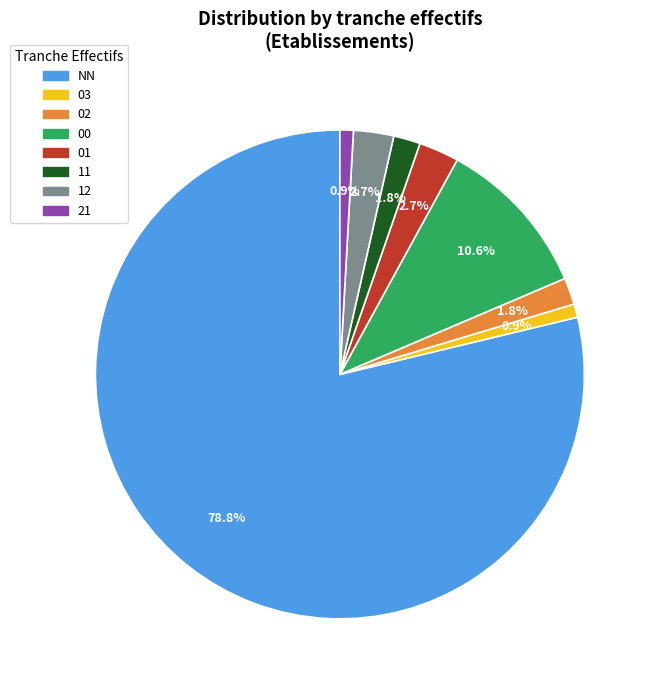

What percentage is NOT represented by 02?

98.2%